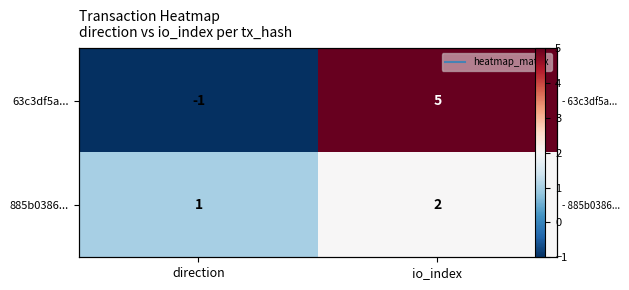

What is the difference between the maximum and minimum values in the 885b0386... series?

1